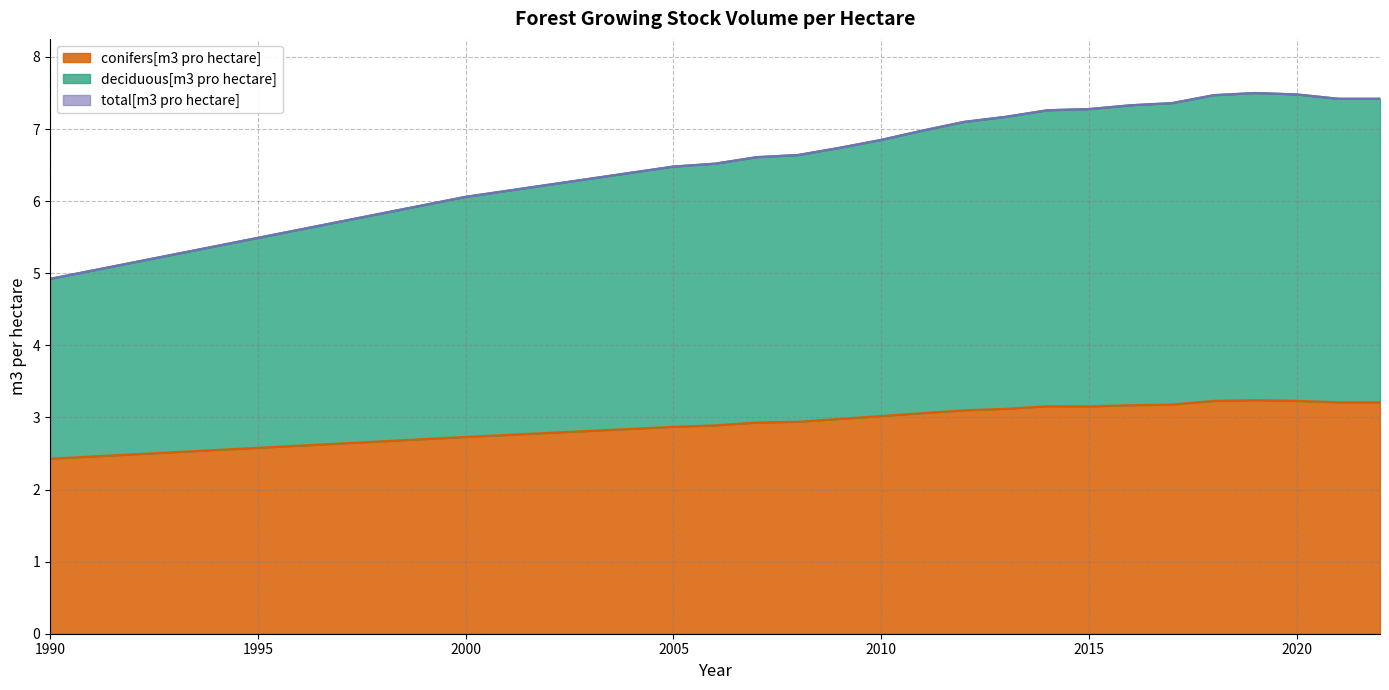

Reading left to right, transcribe all the data shown in this chart.

conifers[m3 pro hectare]: 2.4	2.7	2.9	2.9	2.9	2.9	3.0	3.0	3.1	3.1	3.1	3.2	3.2	3.2	3.2	3.2	3.2	3.2	3.2	3.2
deciduous[m3 pro hectare]: 4.9	6.1	6.5	6.5	6.6	6.6	6.7	6.8	7.0	7.1	7.2	7.3	7.3	7.3	7.4	7.5	7.5	7.5	7.4	7.4
total[m3 pro hectare]: 4.9	6.1	6.5	6.5	6.6	6.6	6.7	6.8	7.0	7.1	7.2	7.3	7.3	7.3	7.4	7.5	7.5	7.5	7.4	7.4